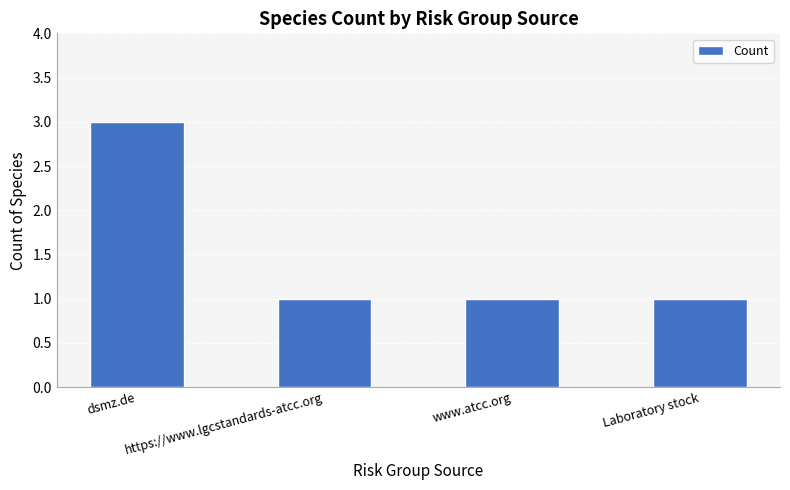

What is the smallest value displayed?

1